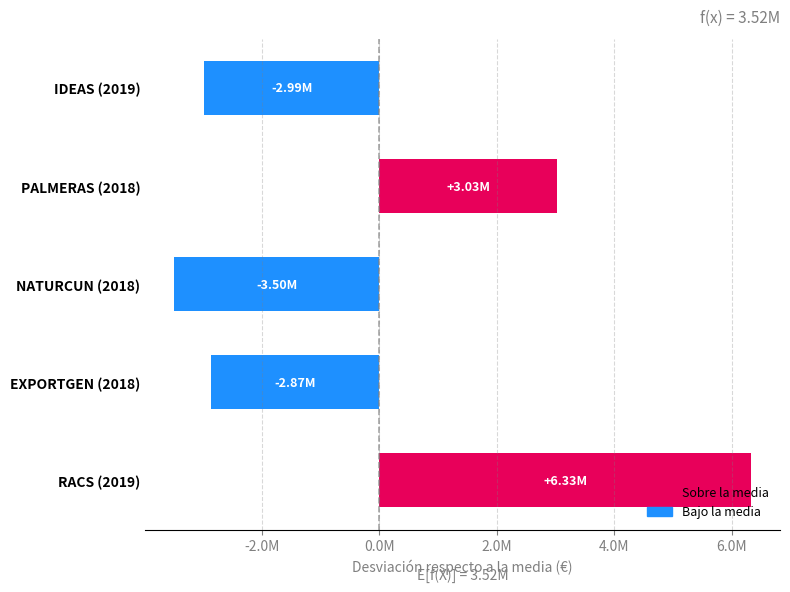

Which label corresponds to the smallest value in the chart?

NATURCUN (2018)